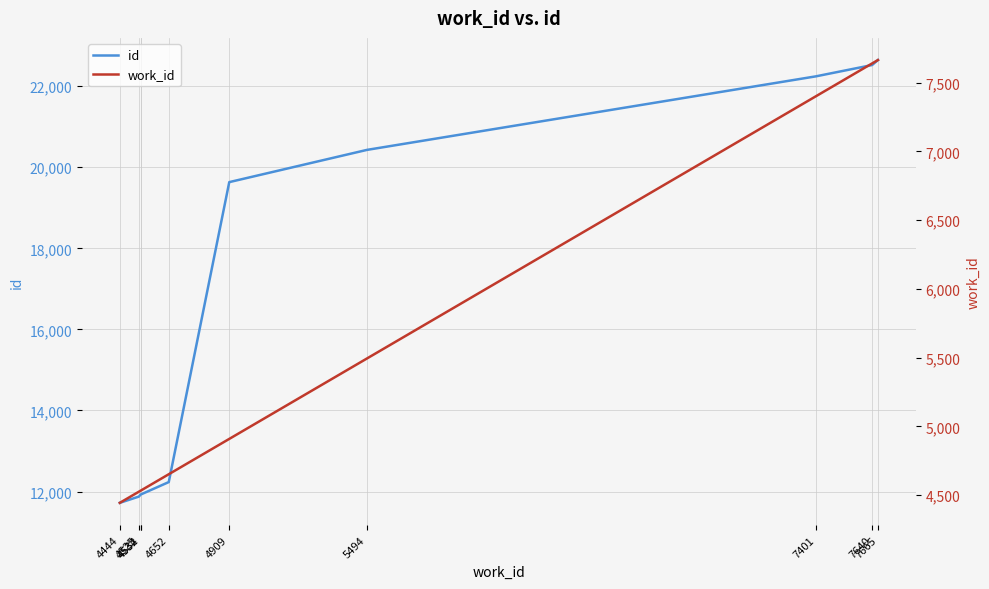

Does the chart have visible grid lines?

Yes